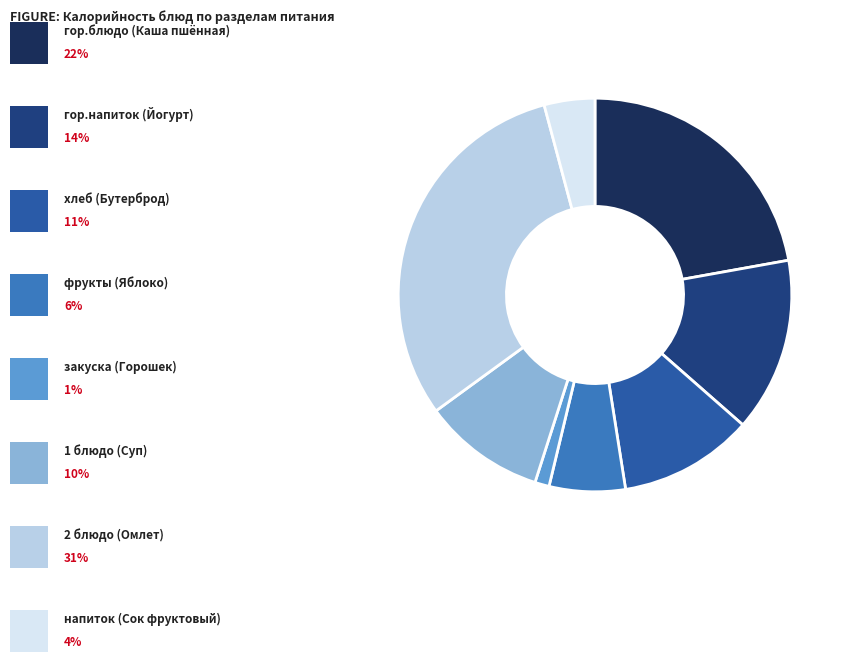

Is there any slice that represents more than half of the pie?

No